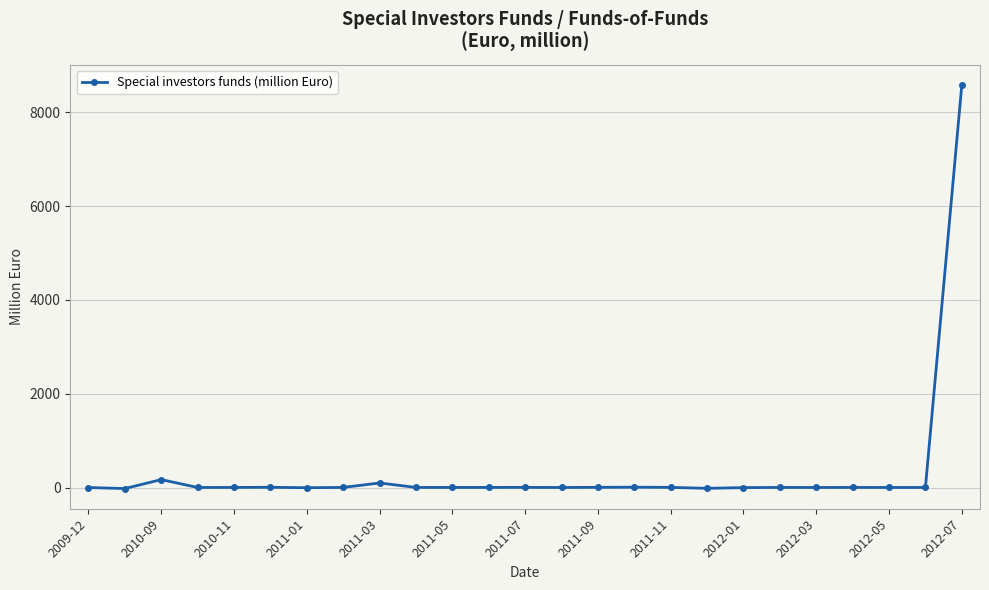

What is the greatest value displayed?

8579